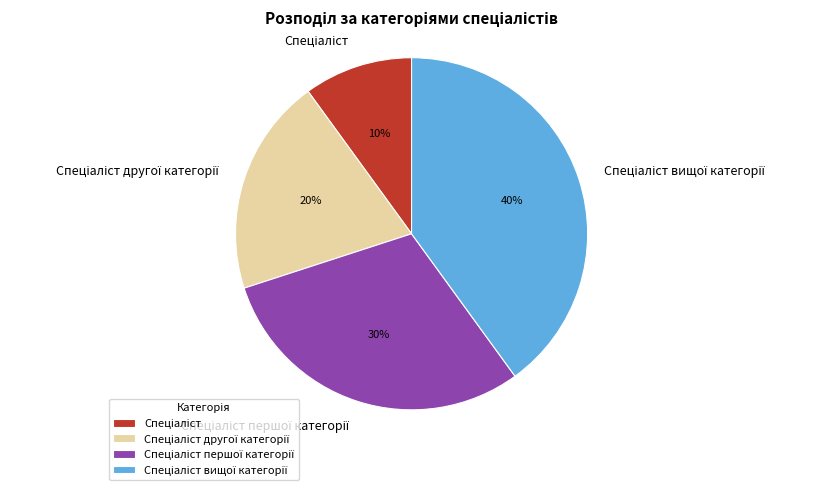

To the nearest percent, what is the difference between the largest and smallest slice percentages?

30%